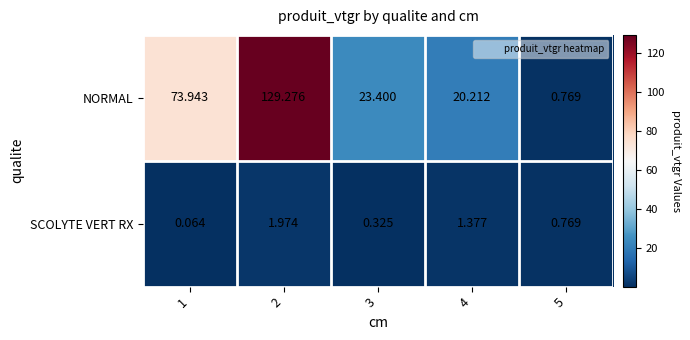

List the series in order of their peak value, lowest first.

SCOLYTE VERT RX, NORMAL